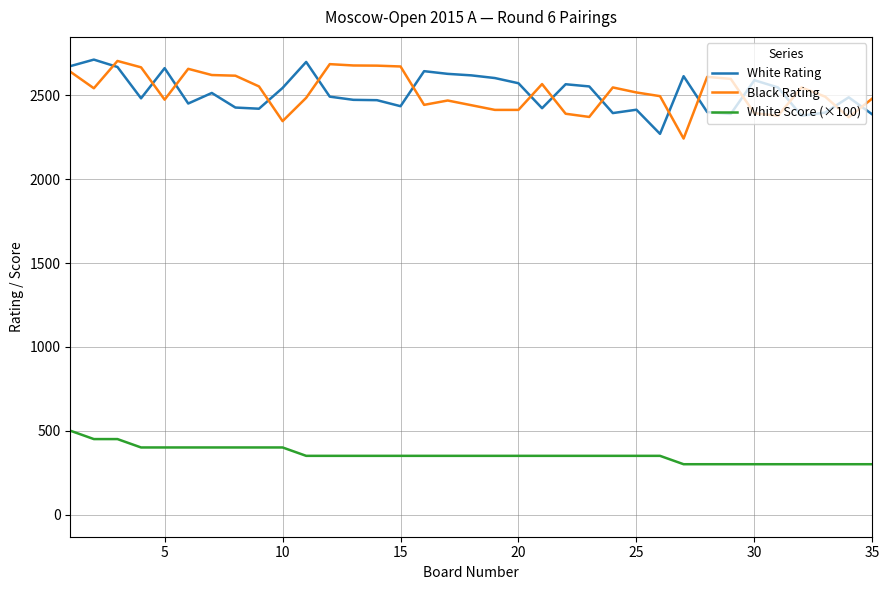

True or false: Black Rating and White Score (×100) intersect in this chart.

False